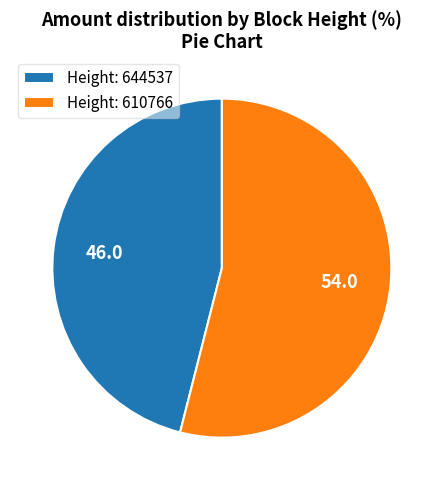

Which category has the smallest portion of the pie?

Height: 644537